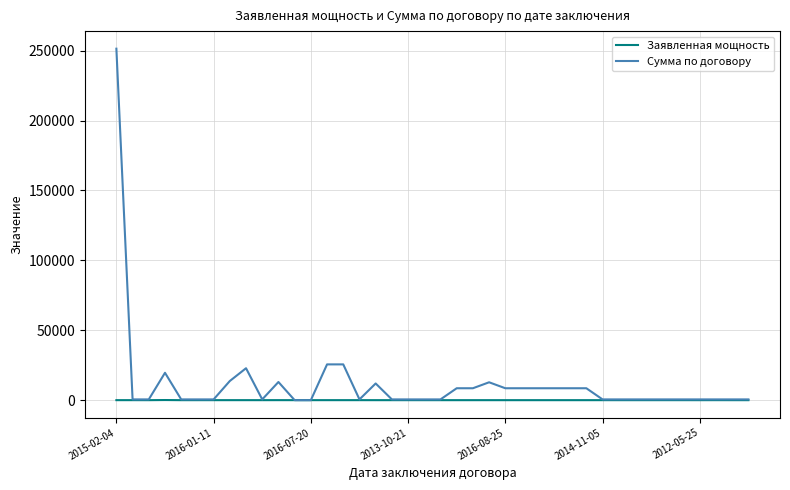

List the series in order of their peak value, highest first.

Сумма по договору, Заявленная мощность